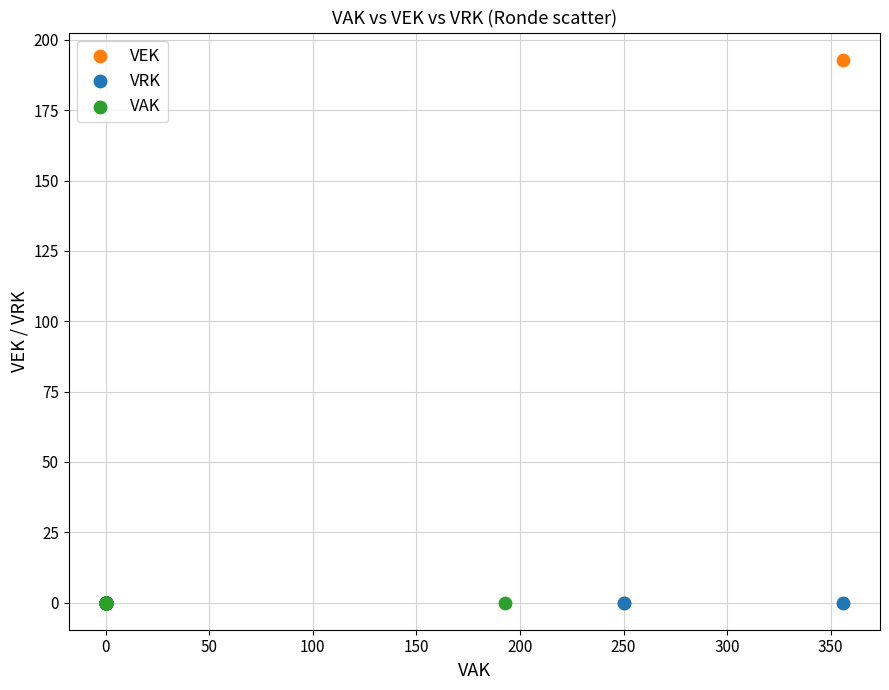

What are all the series names shown in the legend?

VEK, VRK, VAK